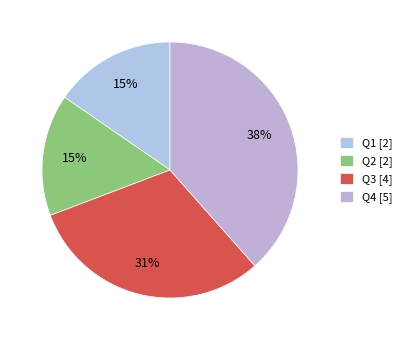

Approximately how many times larger is the value at Q4 [5] compared to Q2 [2]?

2.5